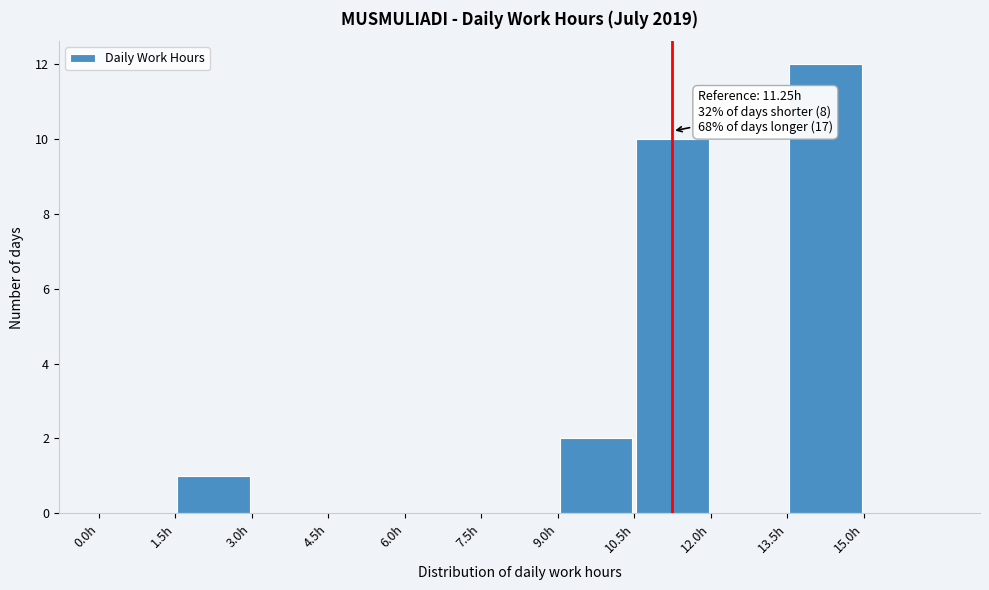

Which range on the x-axis has the tallest bar?

13.5 to 15.0